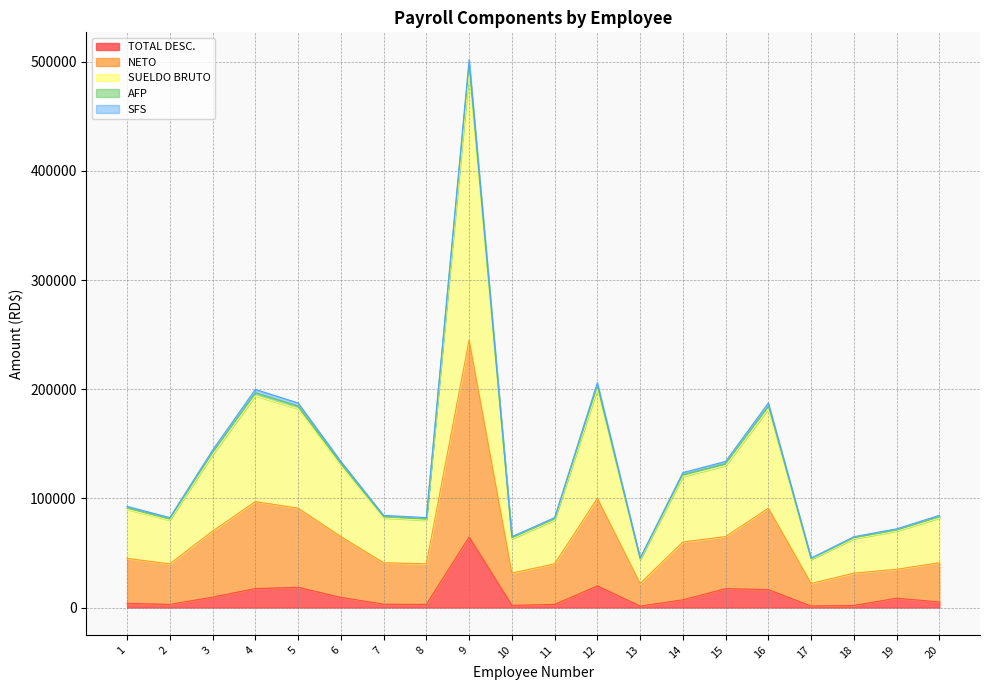

True or false: NETO has a value of 108391.2 at 16.

False